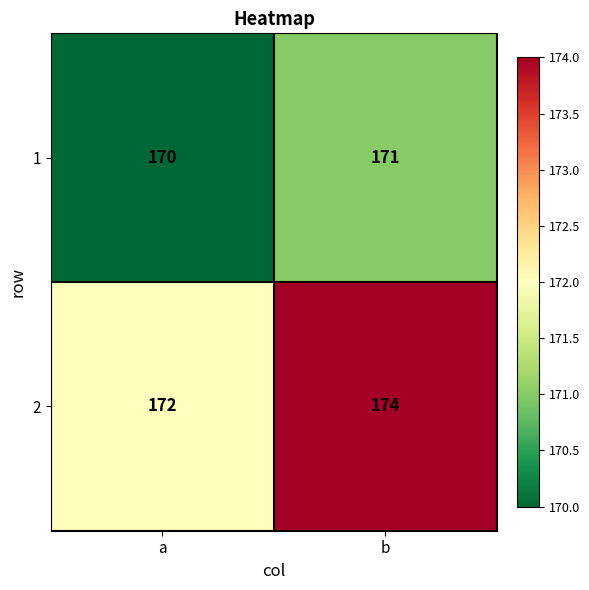

How many values in the 1 series are below 171?

1